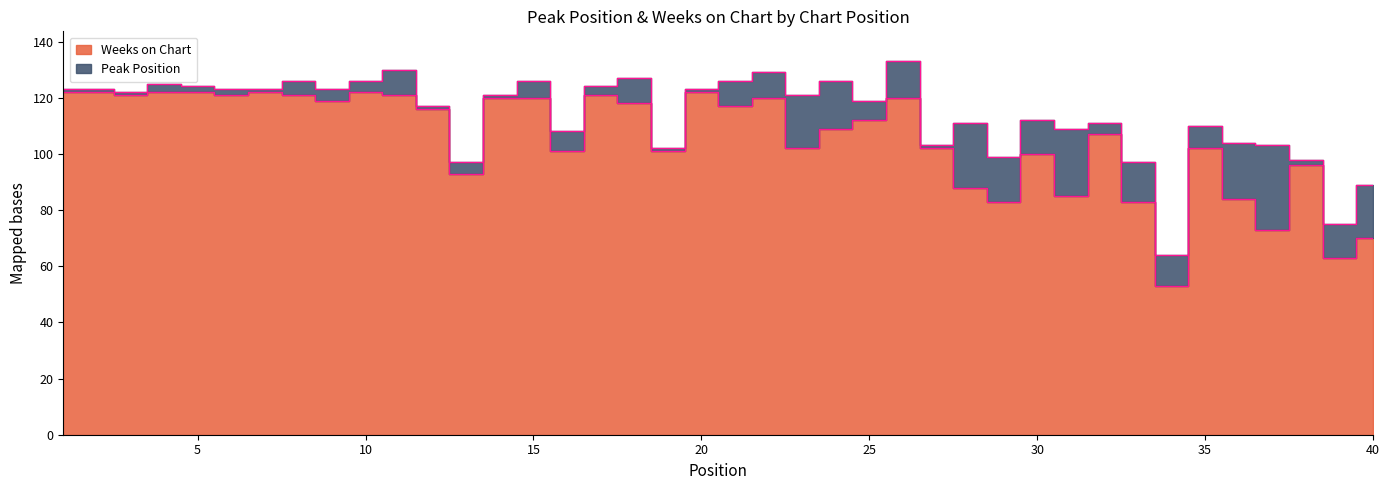

What is the value of the 19th point from the left?

101